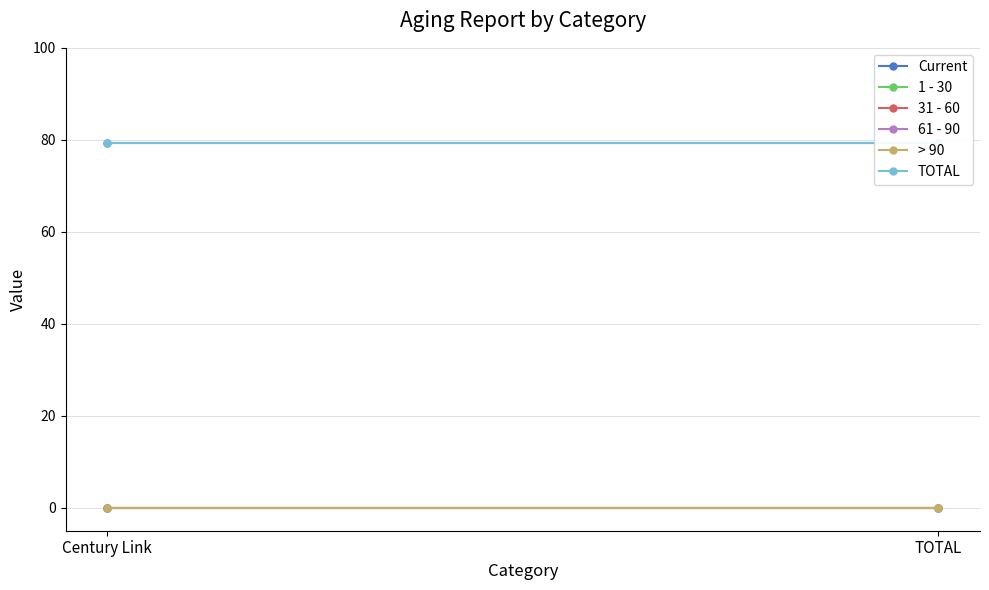

The Current series shows 79.2 at Century Link. True or false?

True